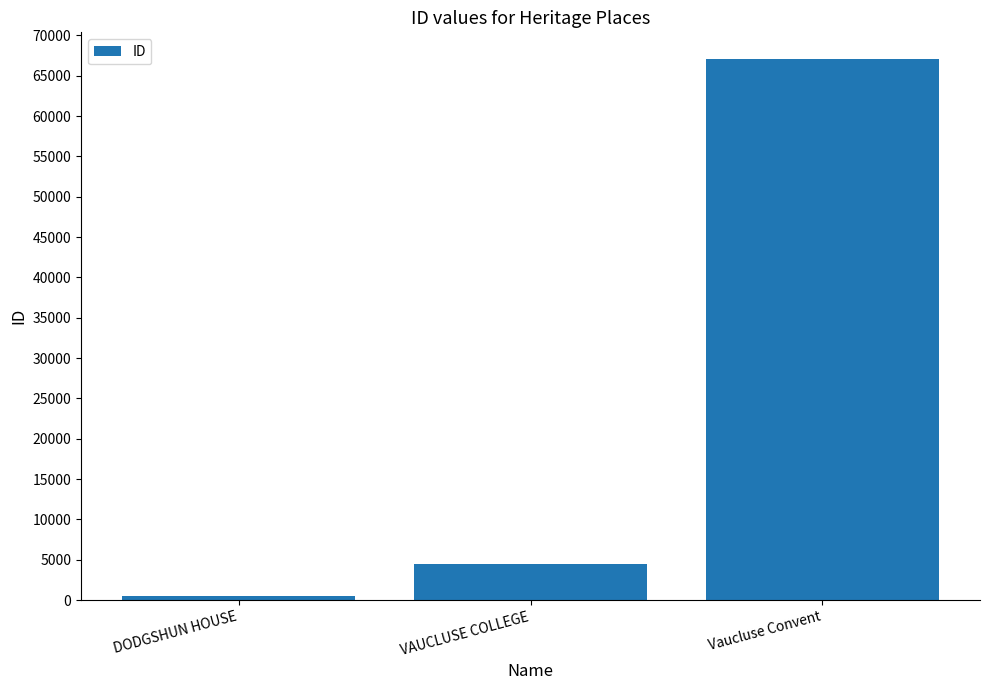

Reading left to right, transcribe all the data shown in this chart.

448	4503	67031